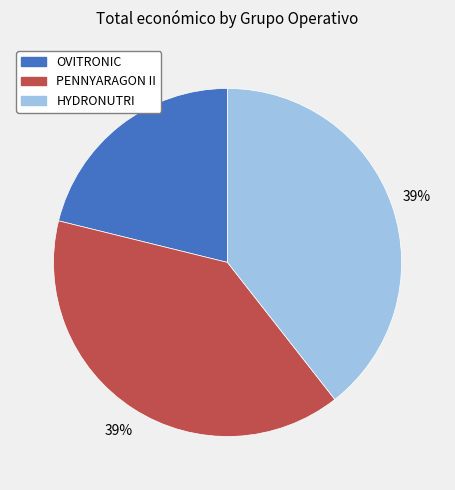

Combined, do OVITRONIC and PENNYARAGON II account for over 50%?

Yes